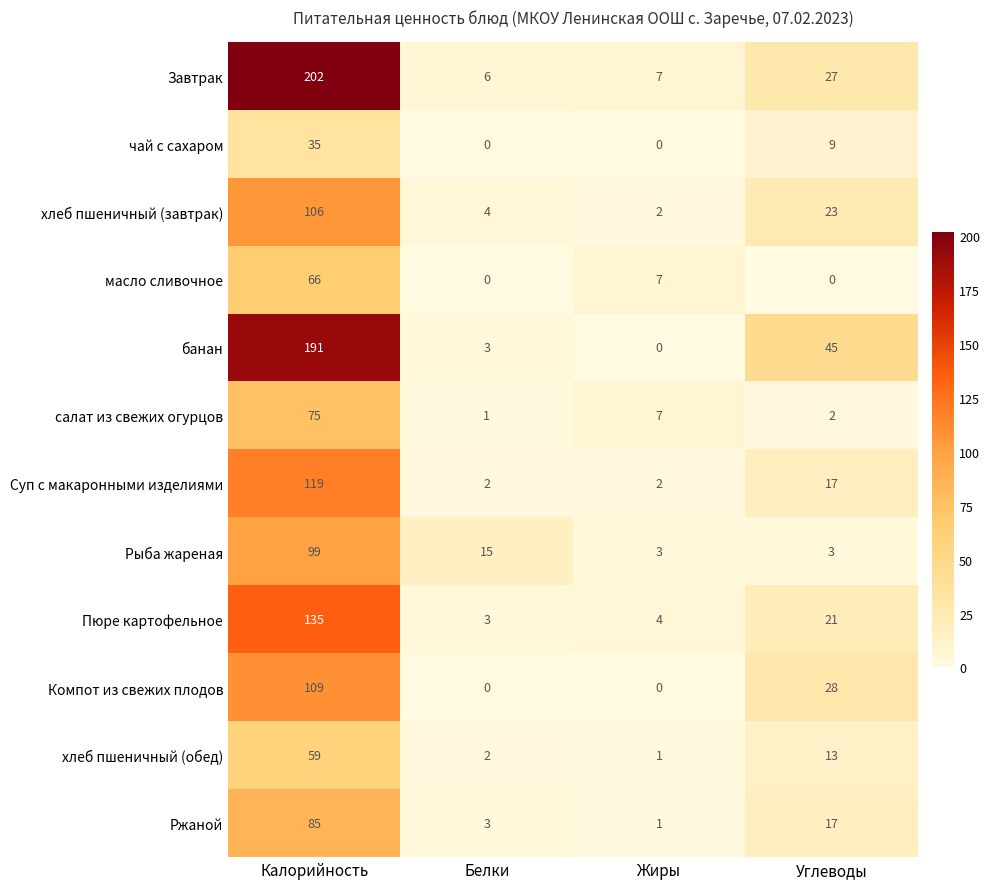

Is it true that Ржаной equals 44 at Калорийность?

False